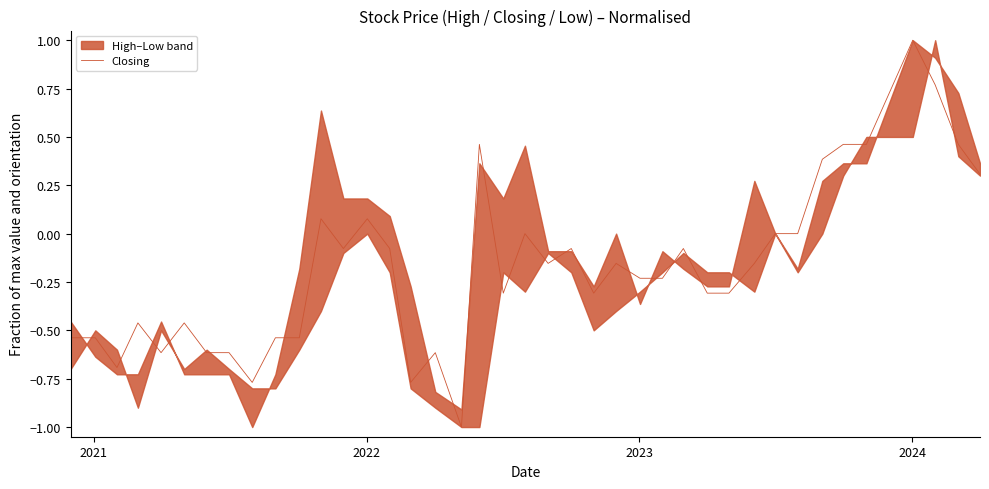

Count the number of categories in the chart.

40